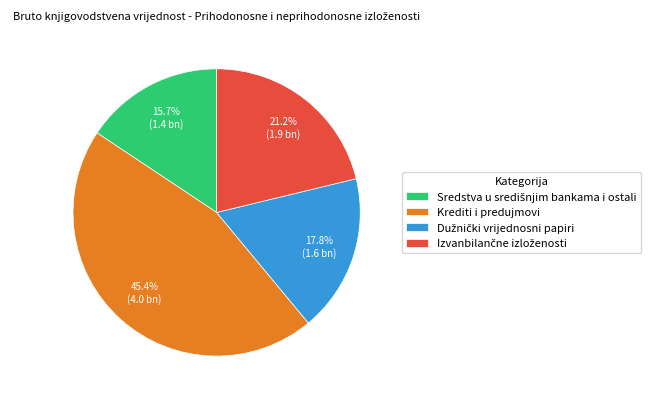

What is the largest slice in the pie chart?

Krediti i predujmovi